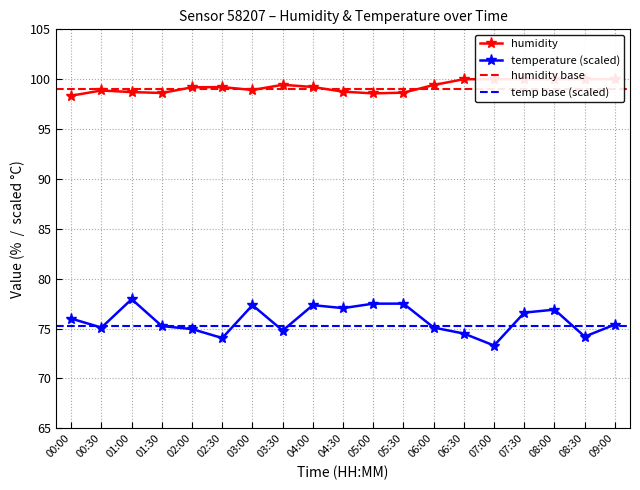

At which label does temperature reach its peak?

01:00